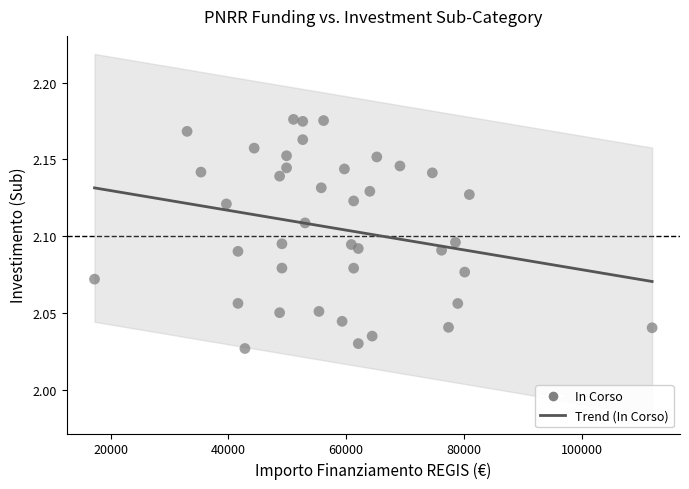

What is the range of X values (max minus min)?

94665.7